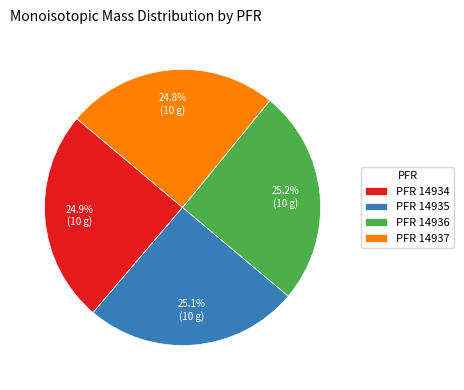

Is there a majority slice in this chart?

No